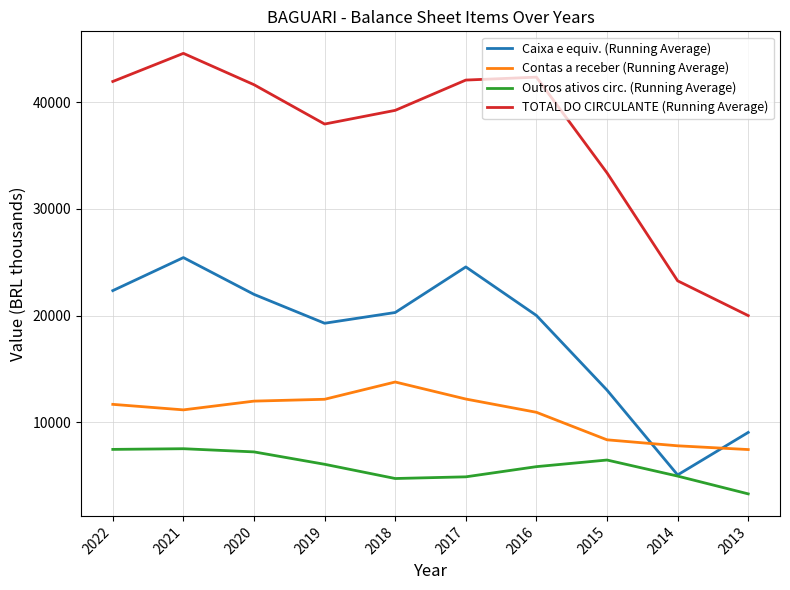

List the series in order of their peak value, lowest first.

Outros ativos circ. (Running Average), Contas a receber (Running Average), Caixa e equiv. (Running Average), TOTAL DO CIRCULANTE (Running Average)